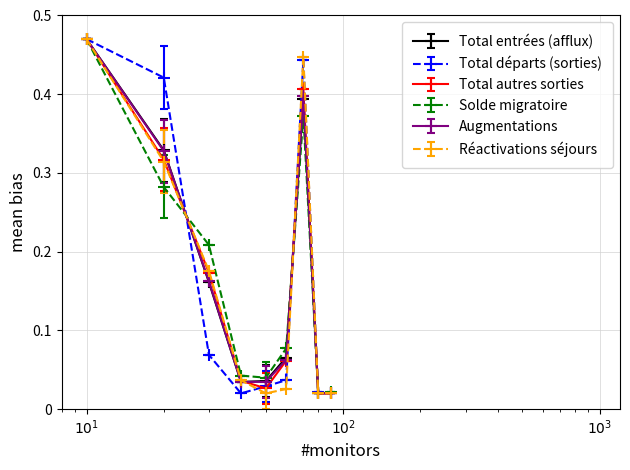

What are all the series names shown in the legend?

Total entrées (afflux), Total départs (sorties), Total autres sorties, Solde migratoire, Augmentations, Réactivations séjours